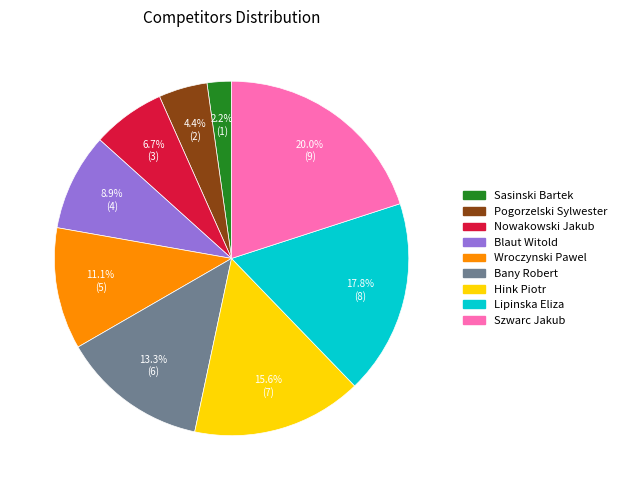

To the nearest percent, what percentage of the pie is Bany Robert?

13%